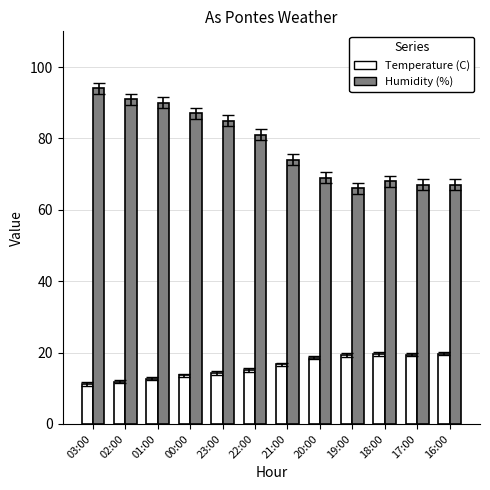

What is the total value across all series at 21:00?

90.7